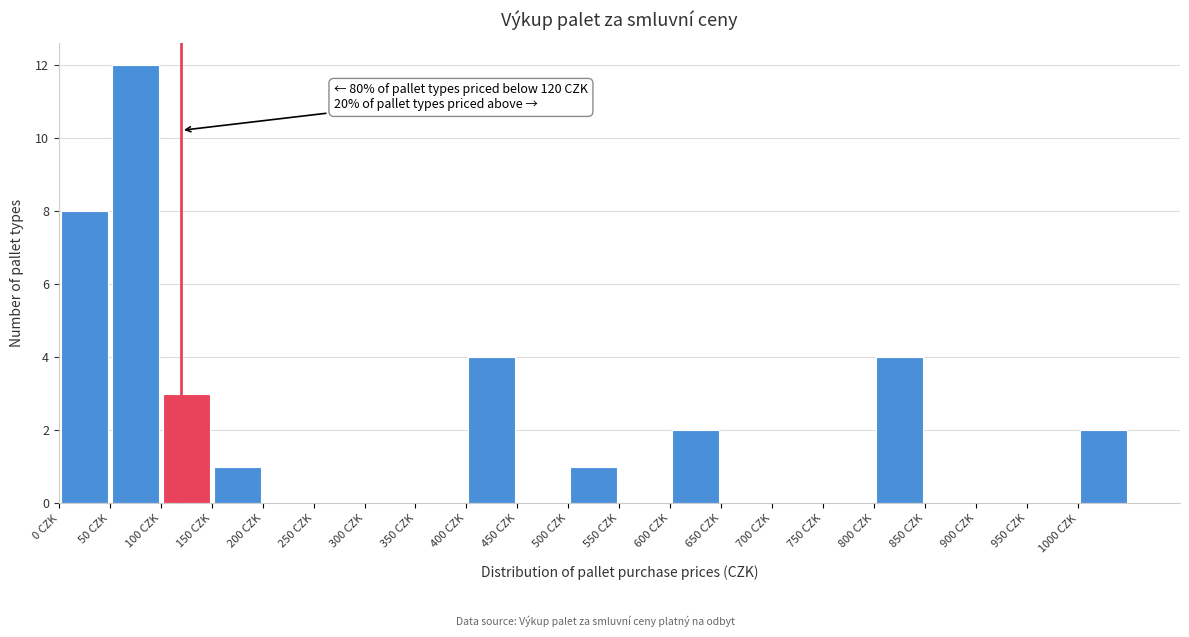

Which range on the x-axis has the tallest bar?

50 to 100